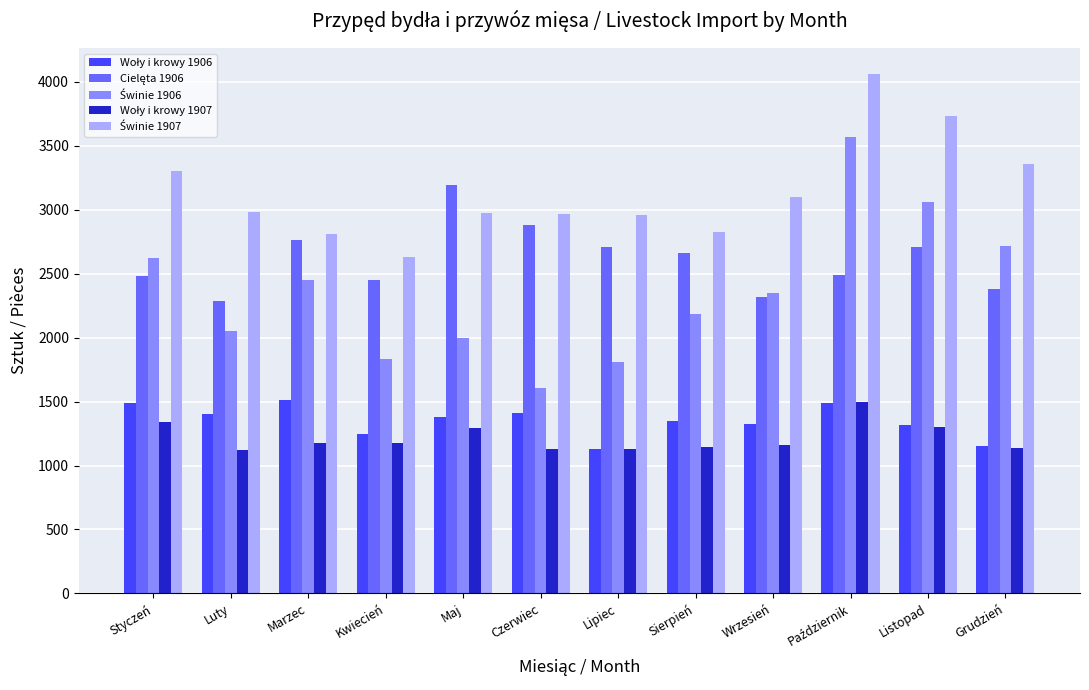

What is the difference between the highest and lowest values at Maj?

1899